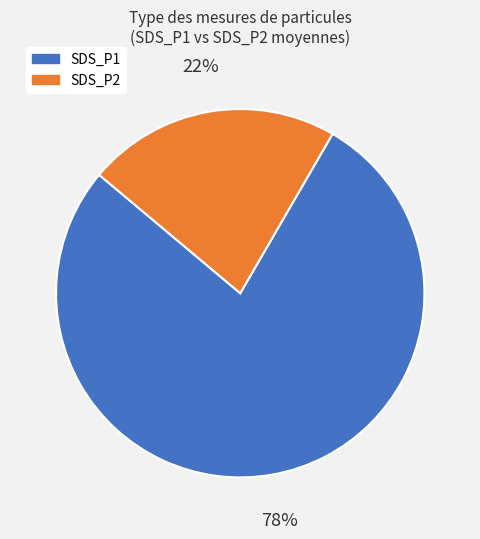

Does SDS_P2 account for over 50% of the chart?

No